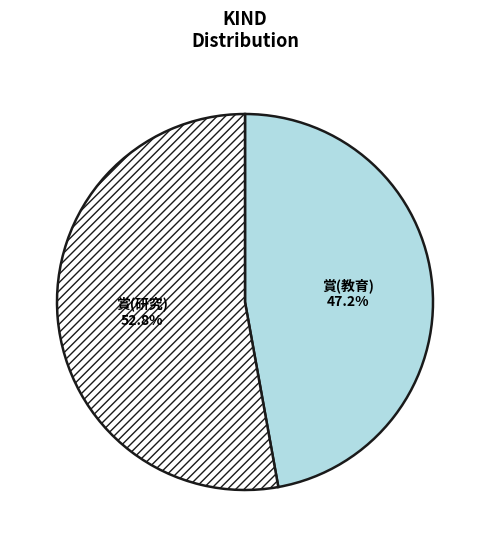

To the nearest percent, what percentage of the pie is 賞(研究)?

53%